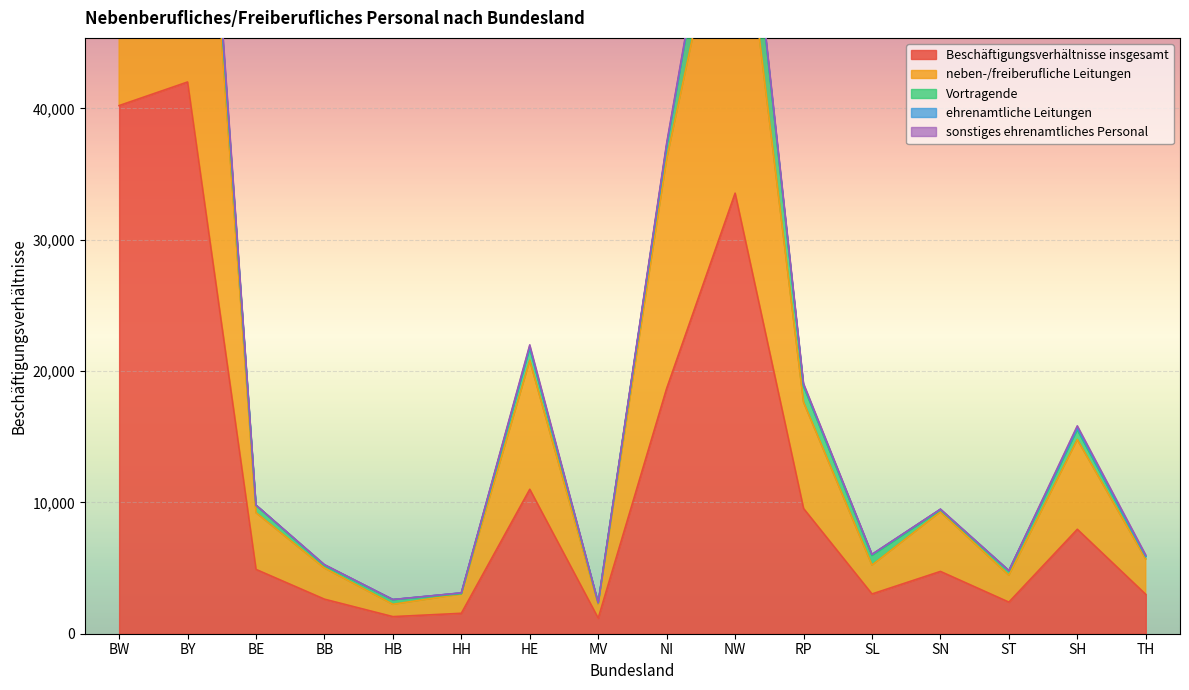

True or false: ehrenamtliche Leitungen has more than 0 interior local peaks.

True